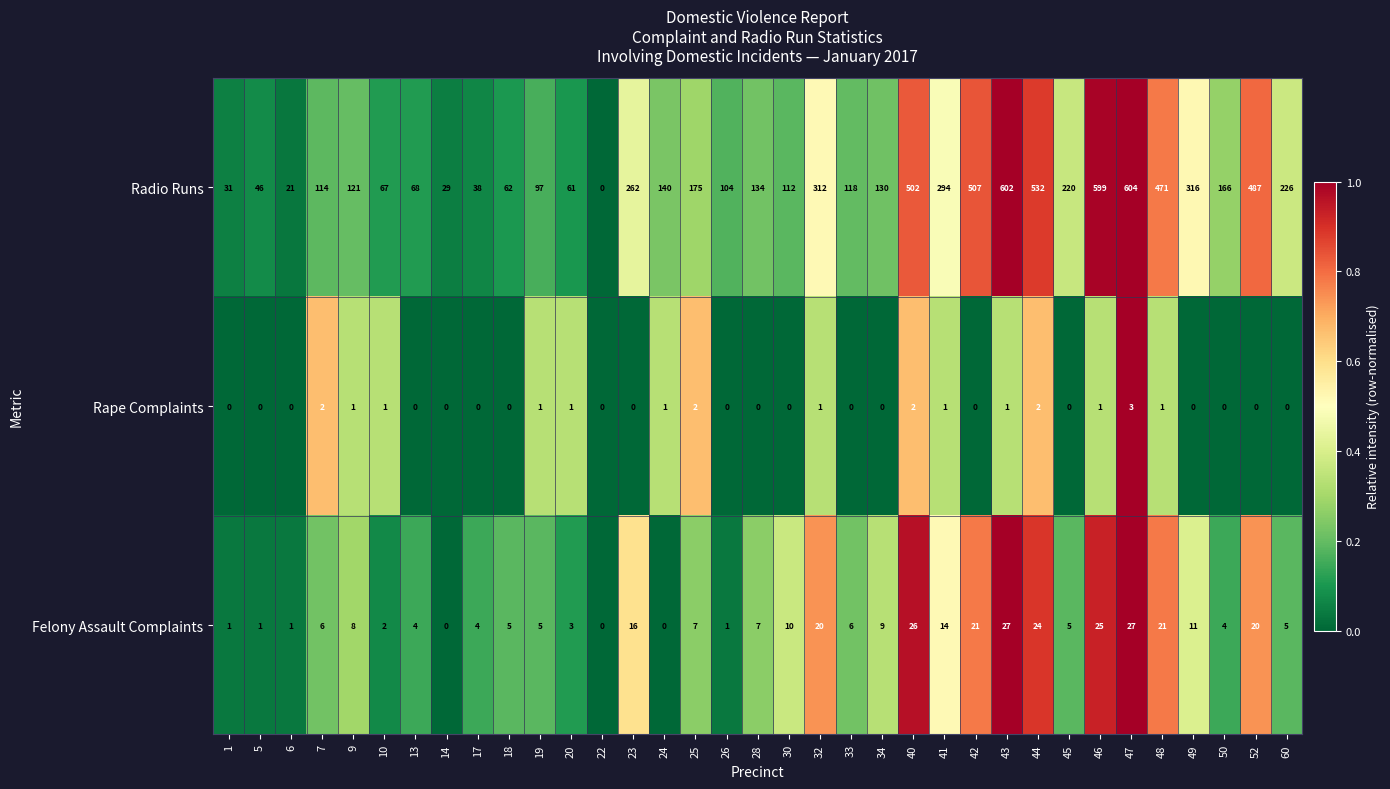

Rank the series at 1 from lowest to highest value.

Rape Complaints, Felony Assault Complaints, Radio Runs